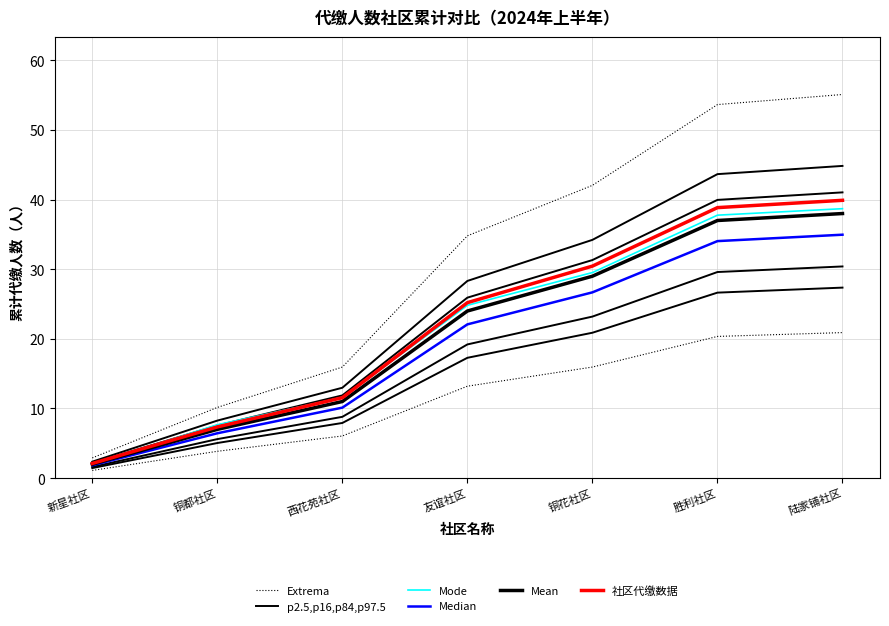

How many values in the p2.5,p16,p84,p97.5 series exceed 28?

4